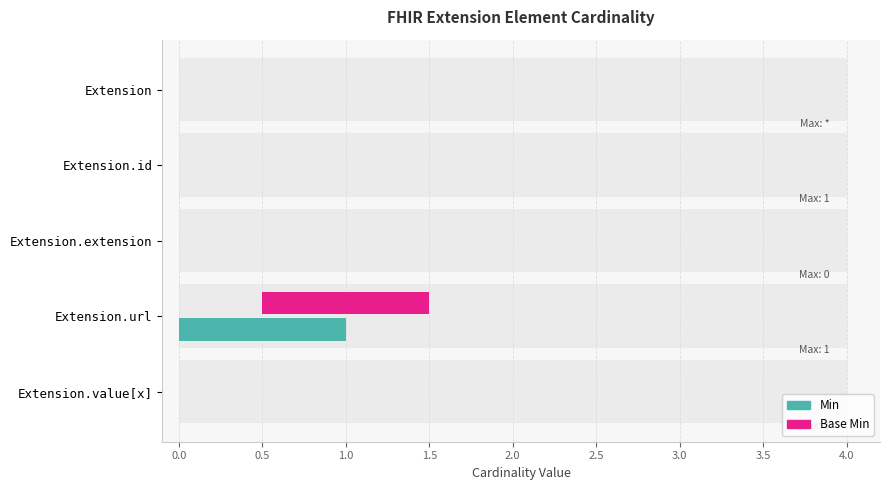

At Extension, list the series in order from largest to smallest.

Min, Base Min